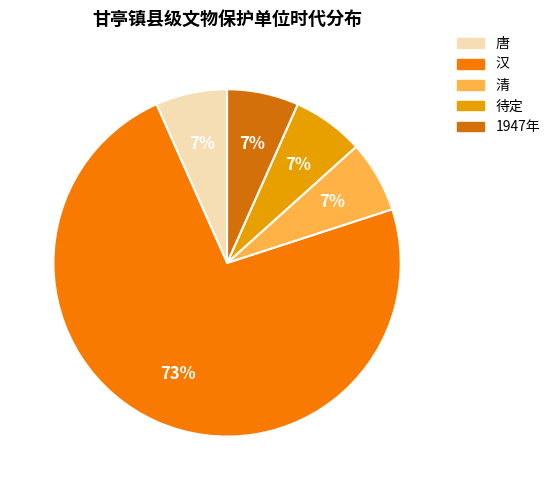

How many slices are in this pie chart?

5